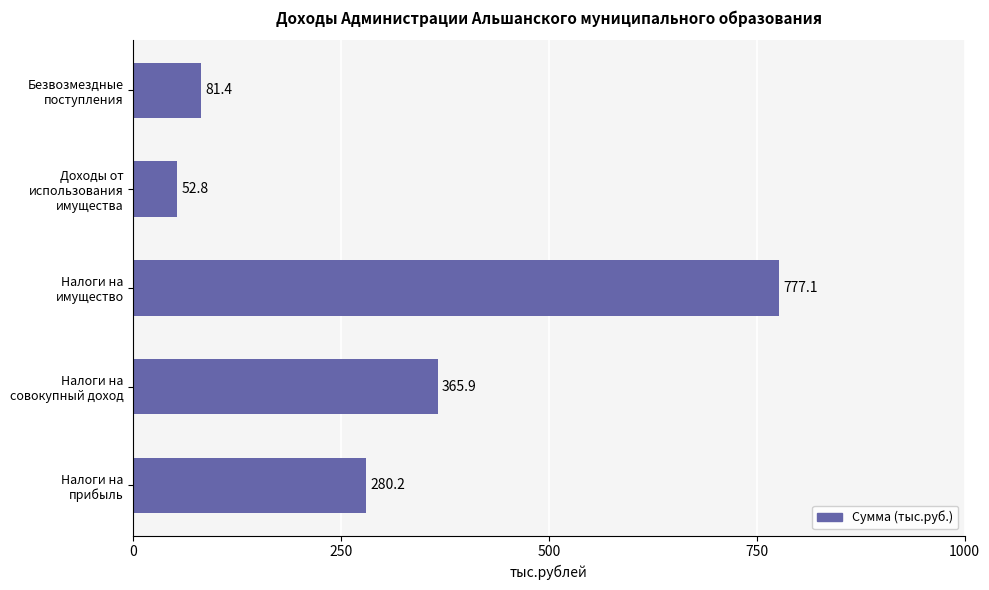

Rank the categories by value from lowest to highest.

Доходы от
использования
имущества, Безвозмездные
поступления, Налоги на
прибыль, Налоги на
совокупный доход, Налоги на
имущество